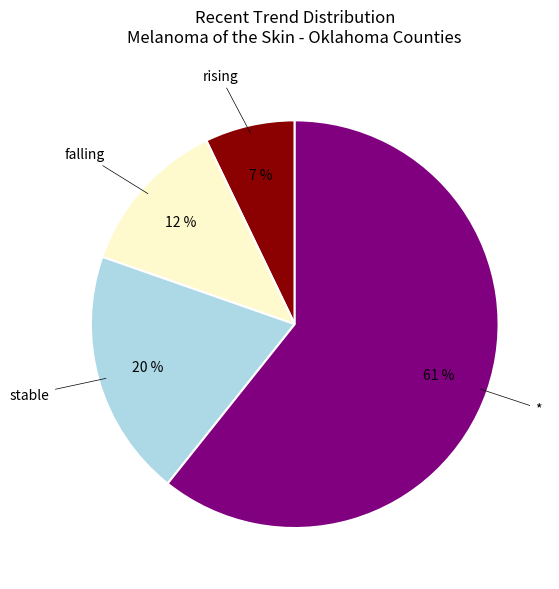

Is stable the majority of the pie?

No